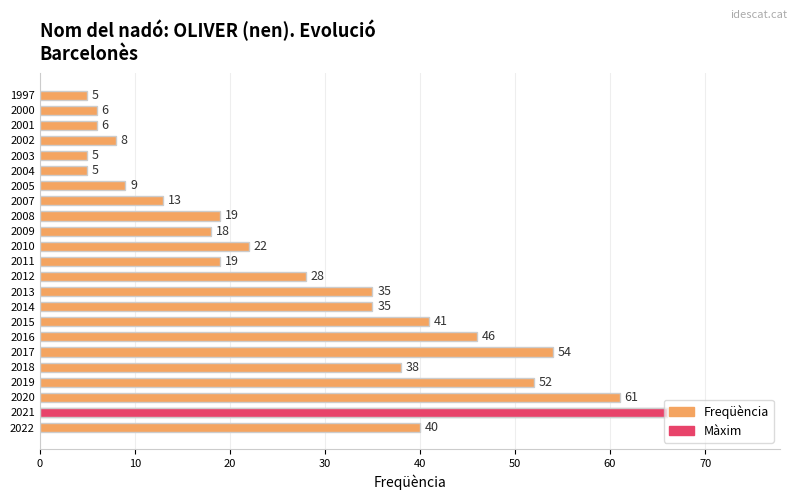

What is the minimum value shown in the chart?

5